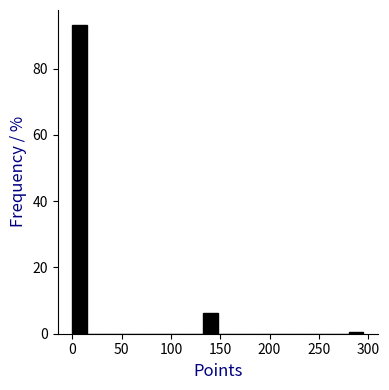

Read against the x-axis, roughly where is the centre of the tallest bar?

5